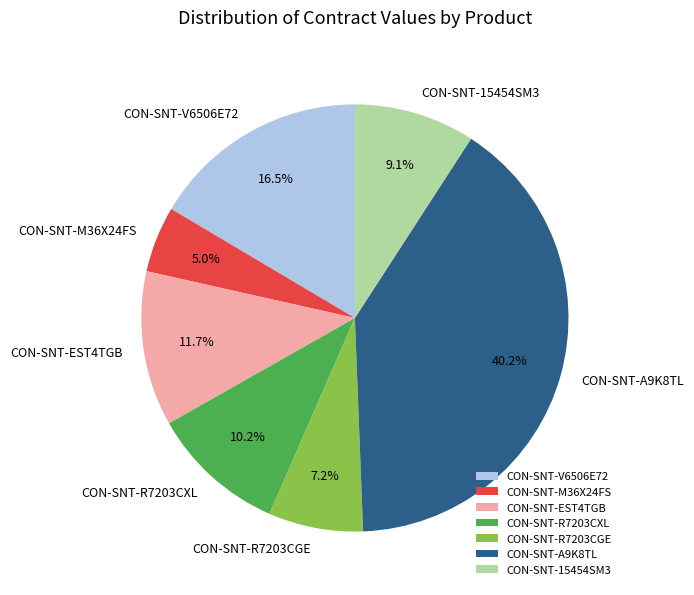

Is there any slice that represents more than half of the pie?

No